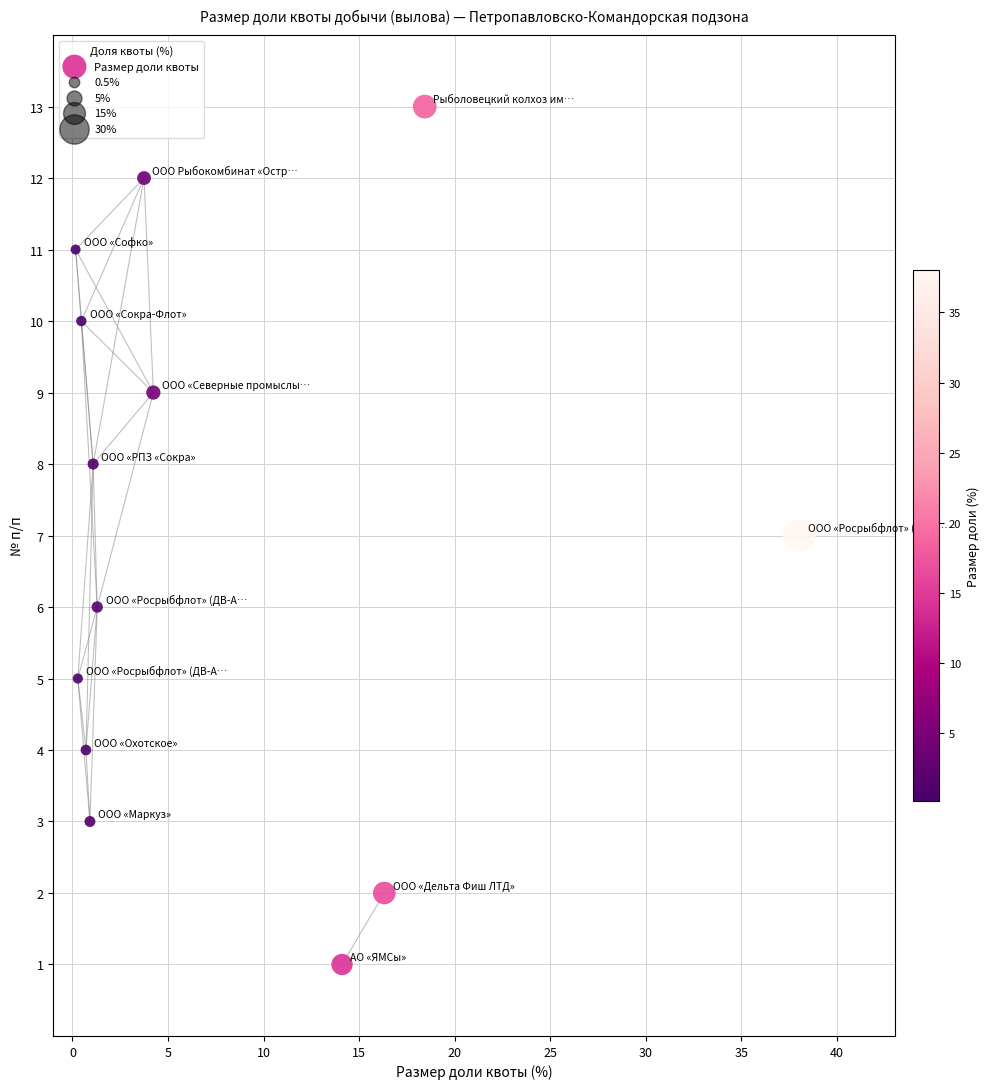

What is the range of Y values (max minus min)?

12